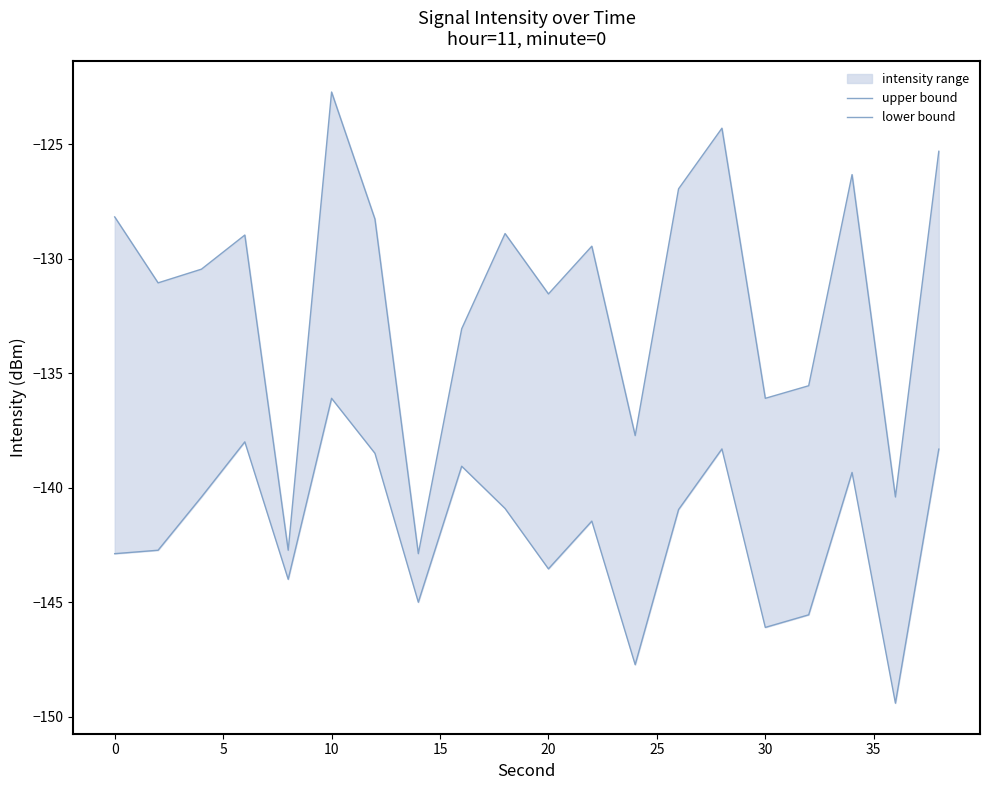

True or false: lower bound and upper bound cross at least once.

False